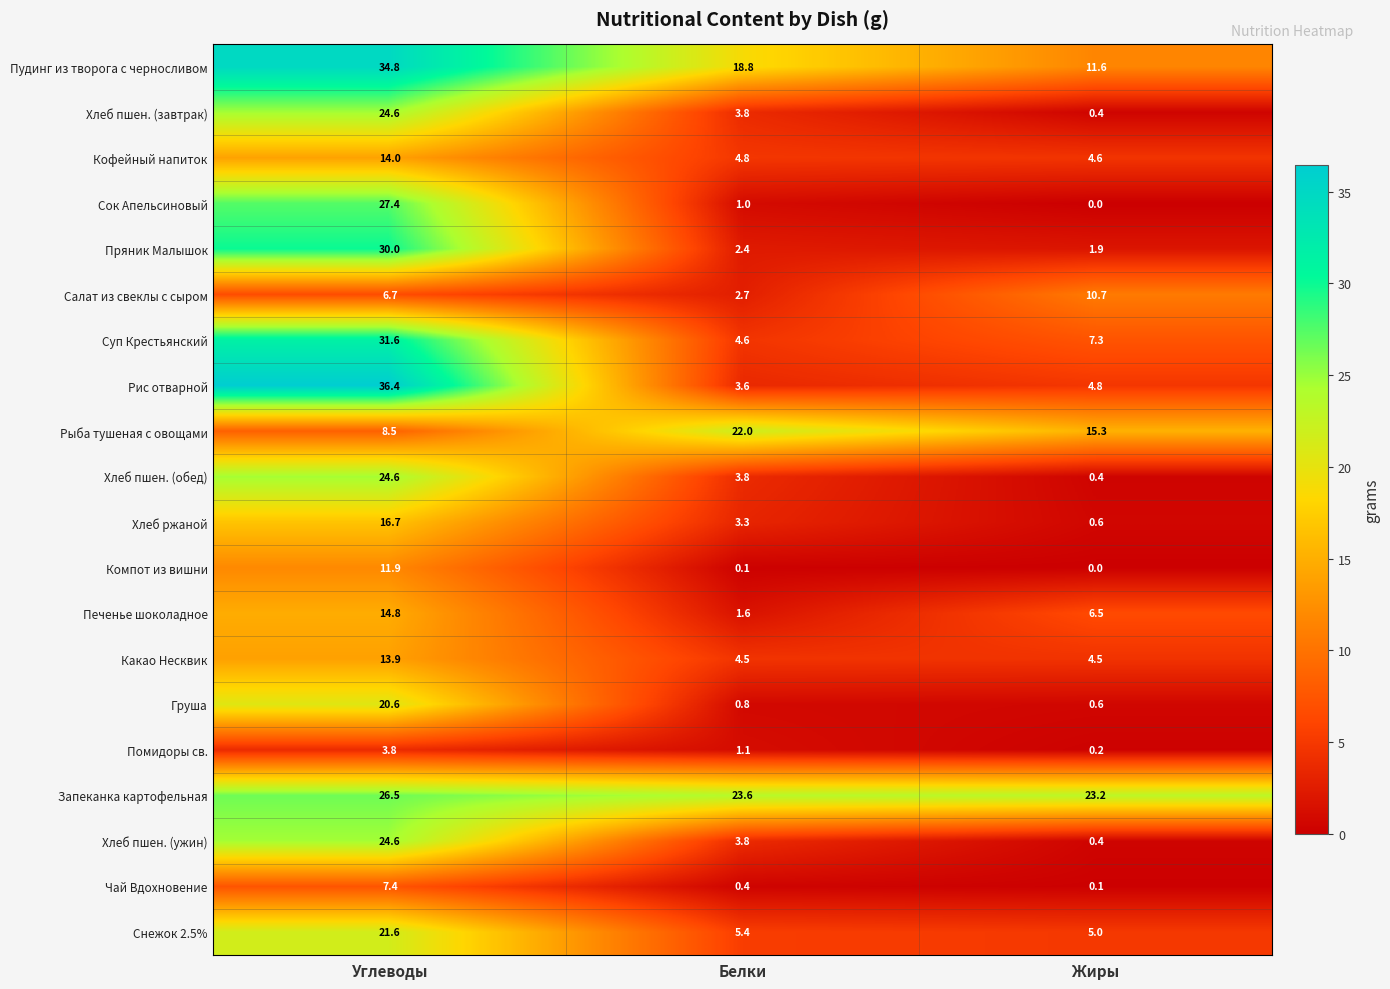

Which category has the highest value across all series?

Углеводы